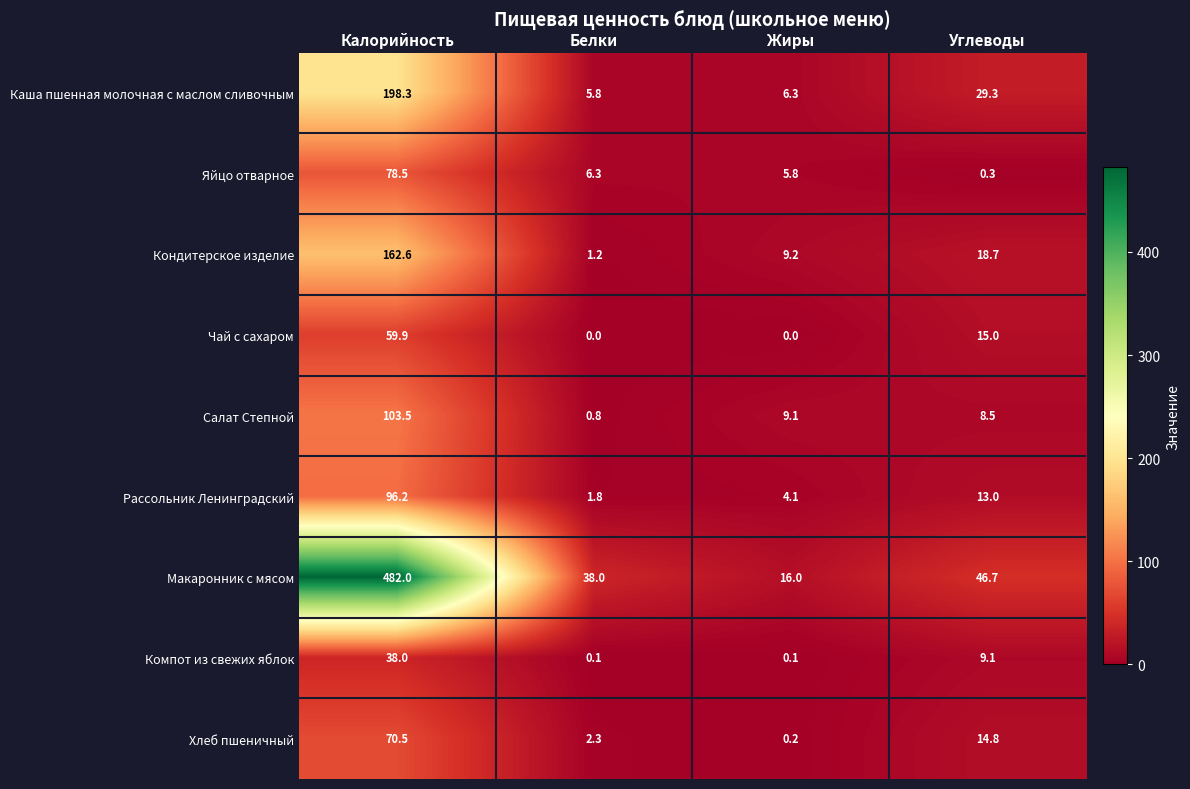

What is the difference between the maximum and minimum values in the Хлеб пшеничный series?

70.3